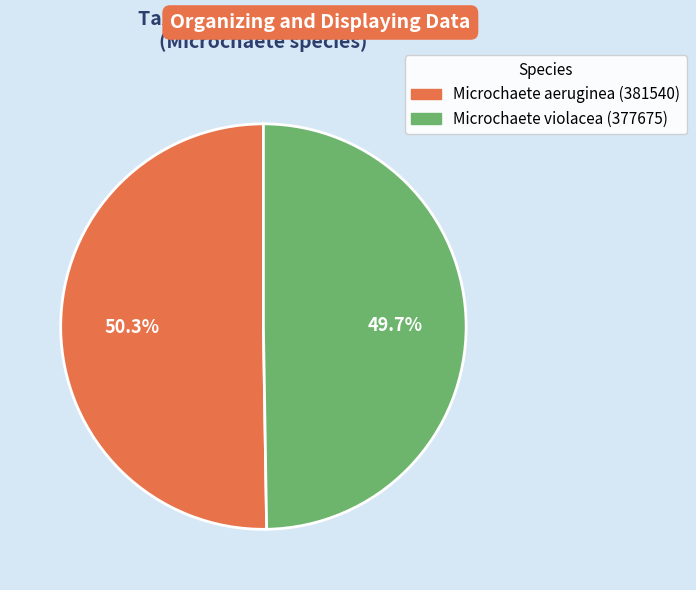

Is it true that Microchaete aeruginea (381540) is 38% of the pie?

False